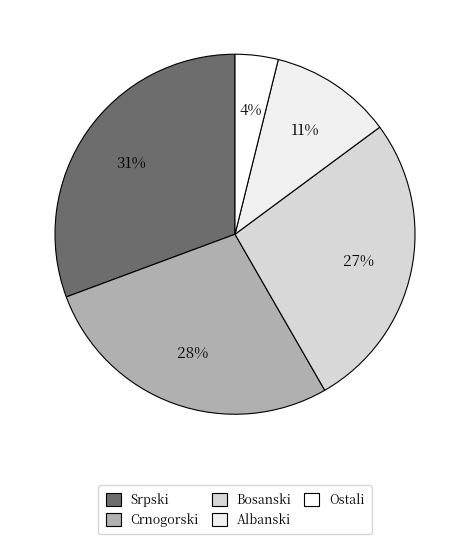

What is the ratio of the value at Bosanski to the value at Ostali?

6.9